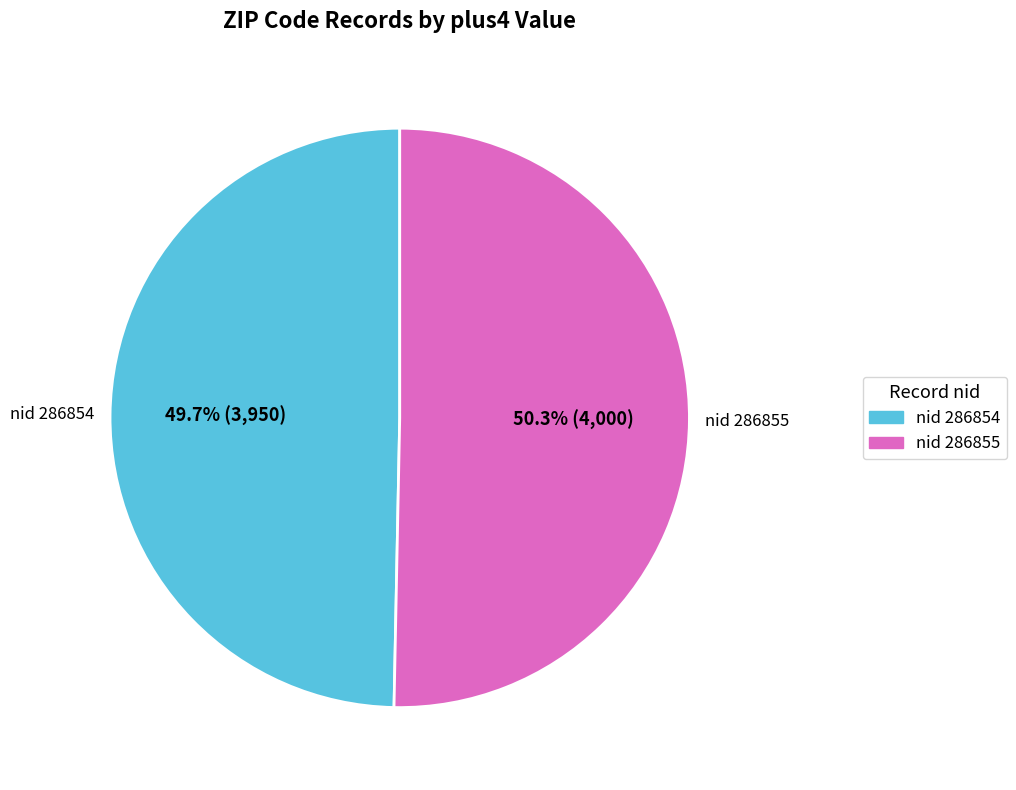

Is there any slice that represents more than half of the pie?

Yes